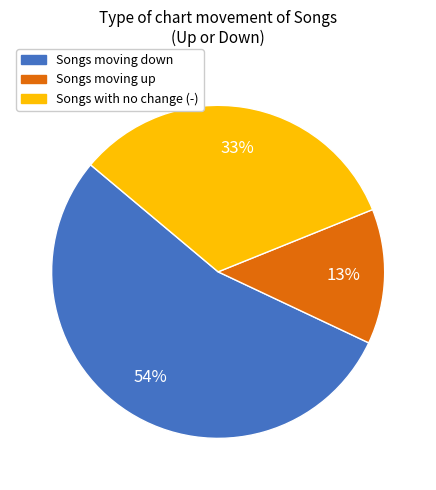

Does any single category account for the majority?

Yes